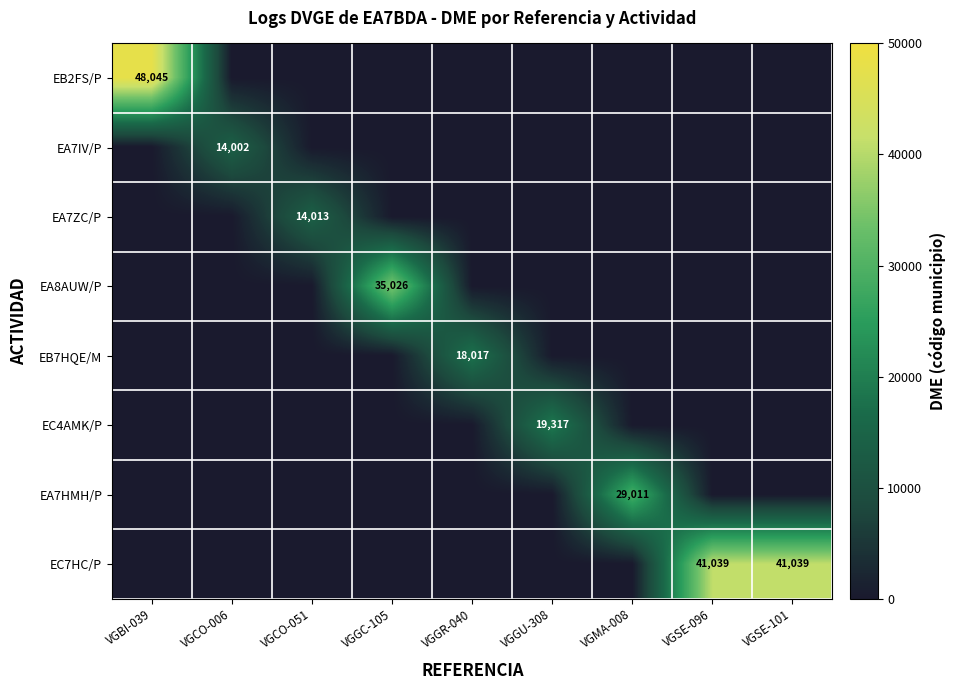

True or false: EB7HQE/M has a value of 0 at VGSE-101.

True